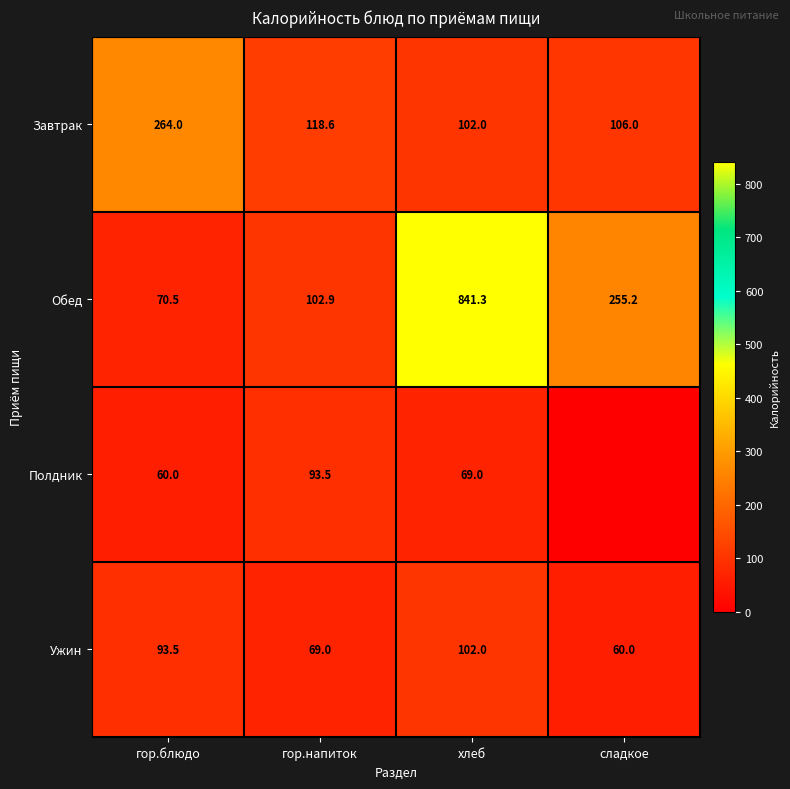

At which label does Обед reach its peak?

хлеб